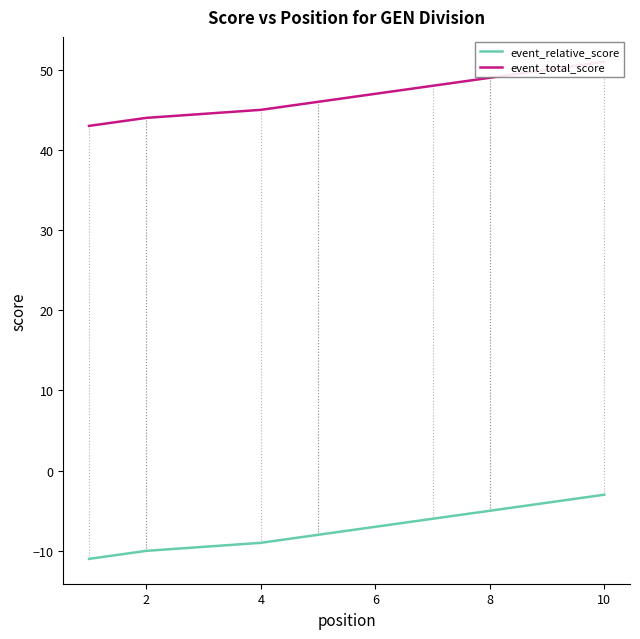

What is the minimum value for event_total_score?

43